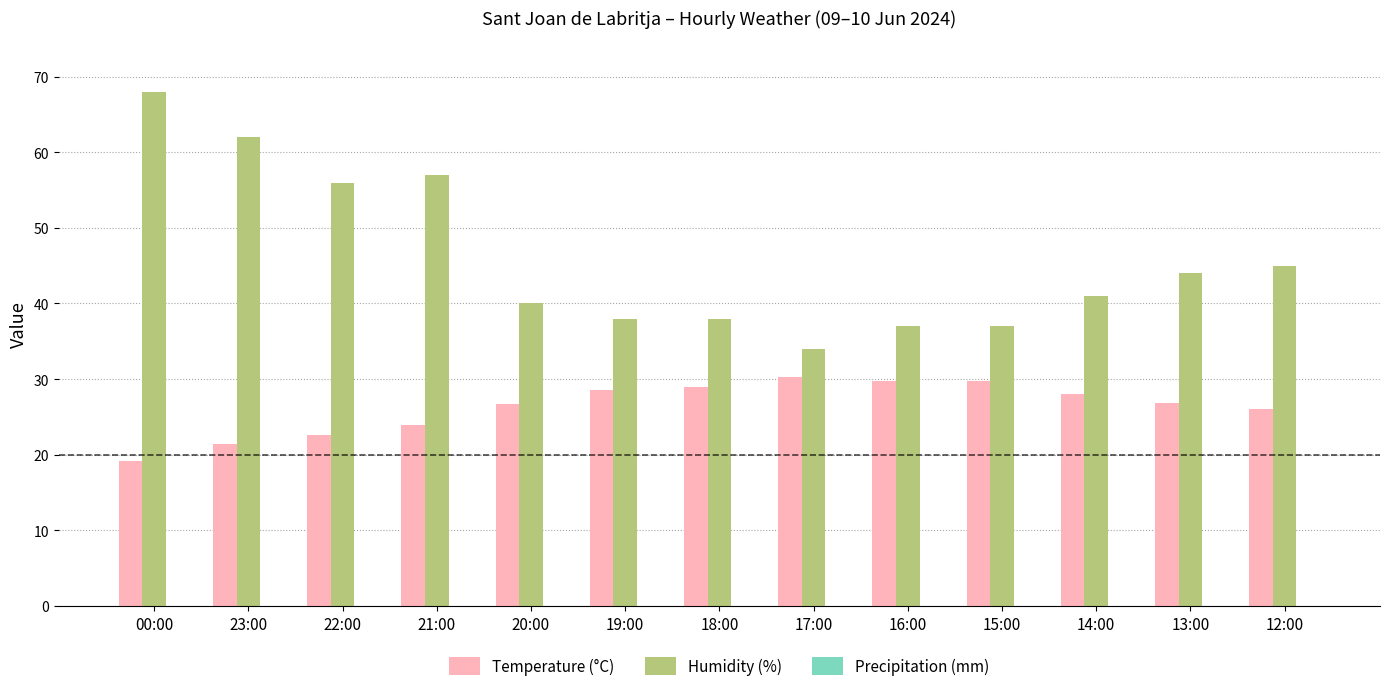

What is the label of the 1st bar from the right?

12:00